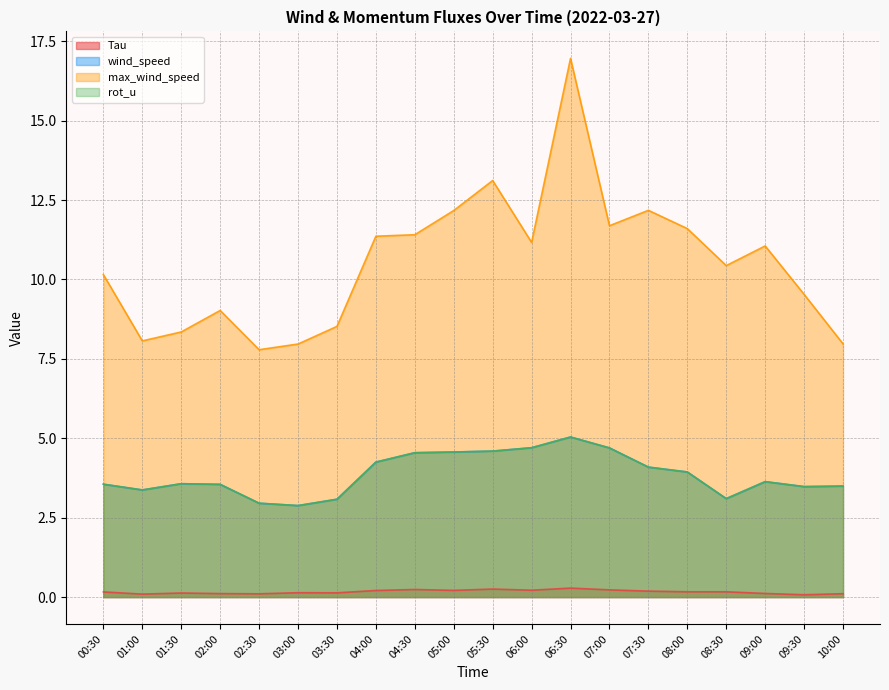

True or false: Tau and max_wind_speed cross at least once.

False